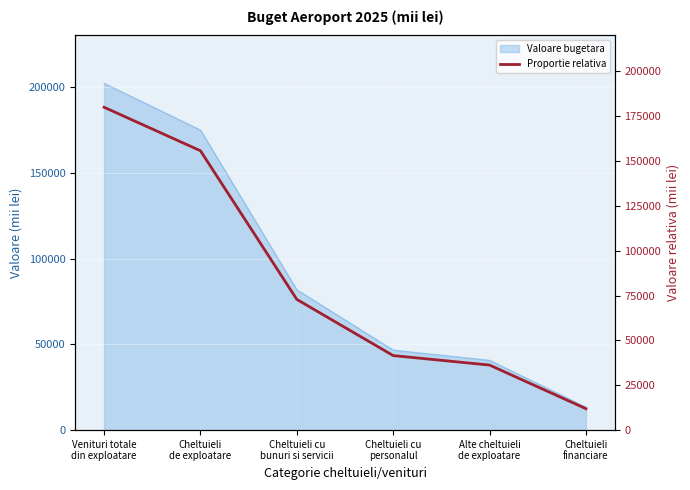

What position from the left is Cheltuieli
financiare?

6